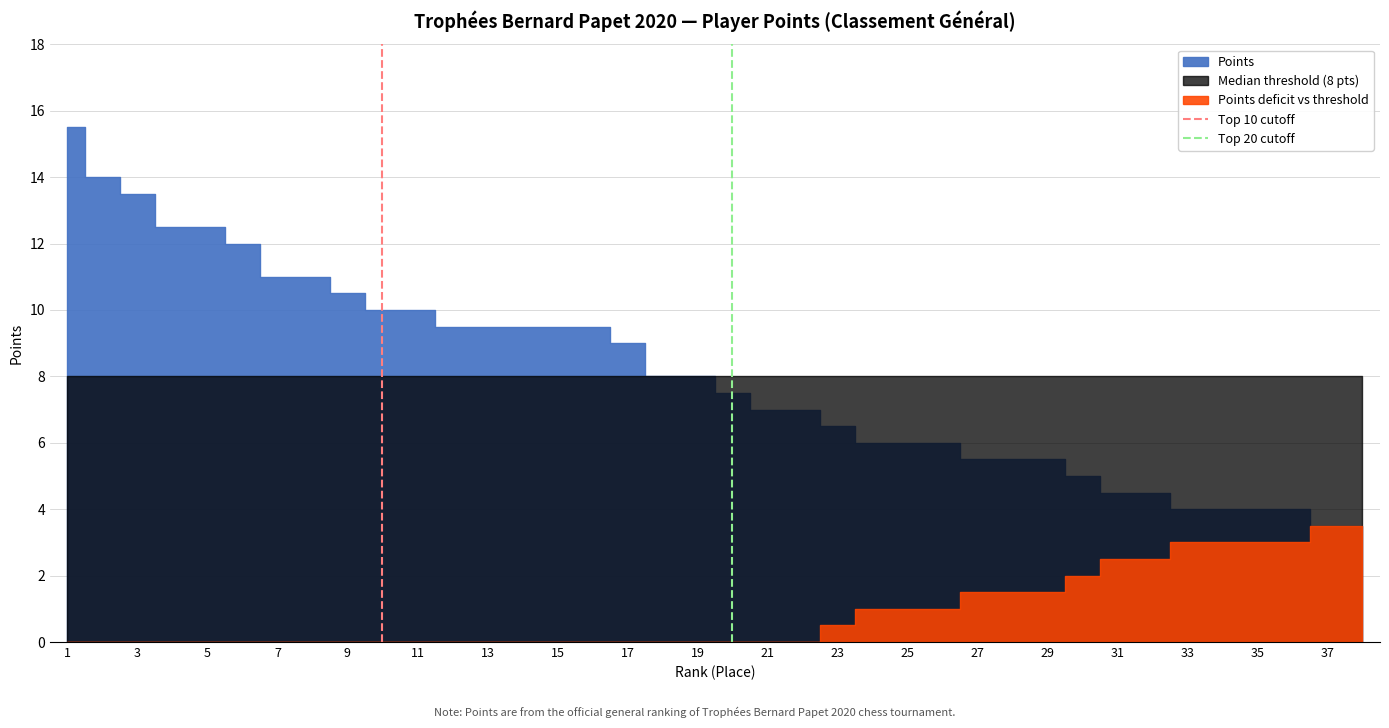

How many lines are shown in the chart?

2